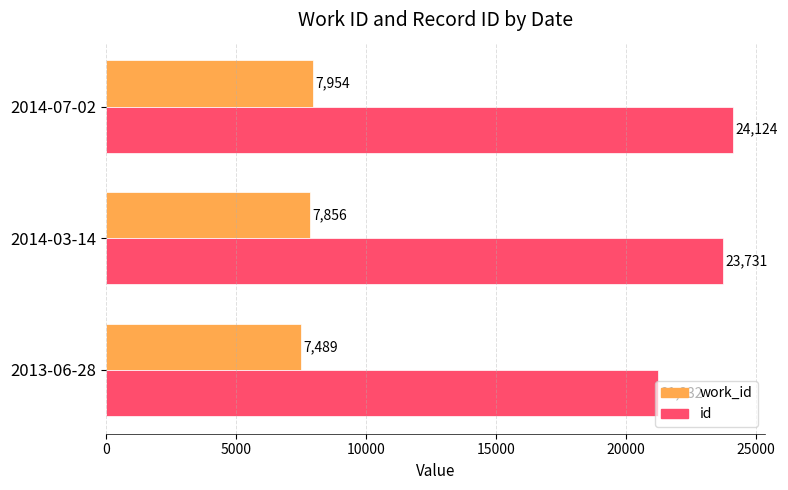

Which series has the largest total across all categories?

id